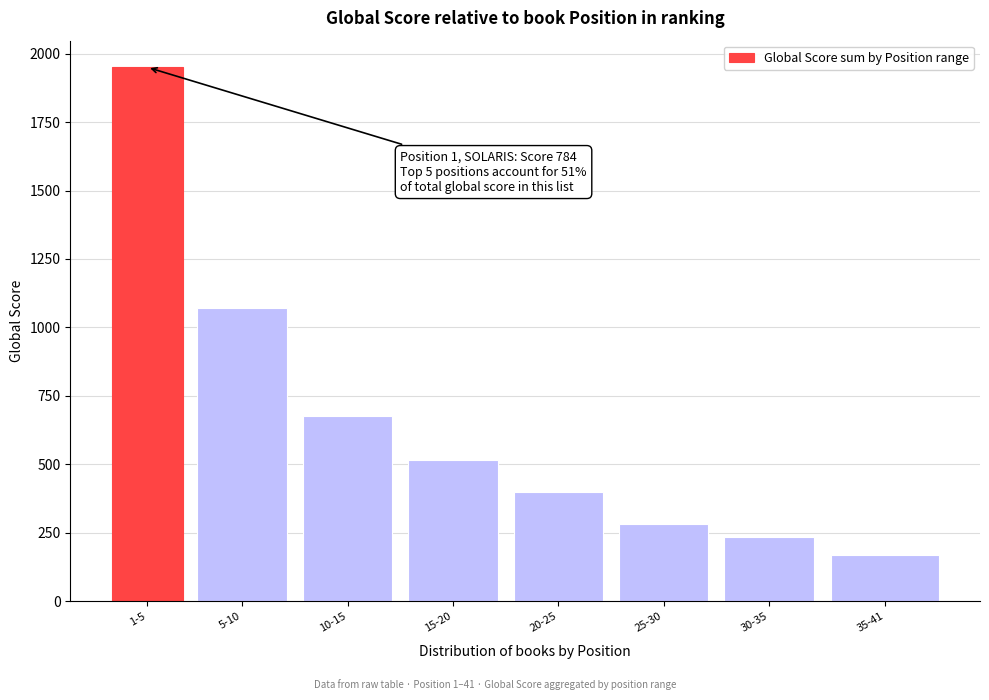

Reading left to right, what are all the values shown in this chart?

1950	1071	678	514	400	282	236	167